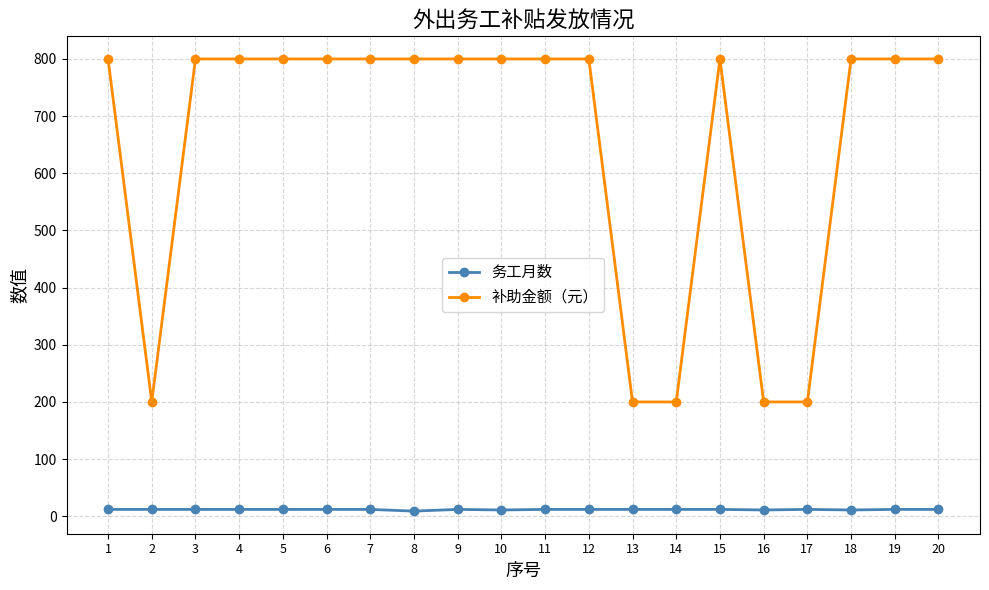

What is the value of the 补助金额（元） point at the 2nd from the left?

200